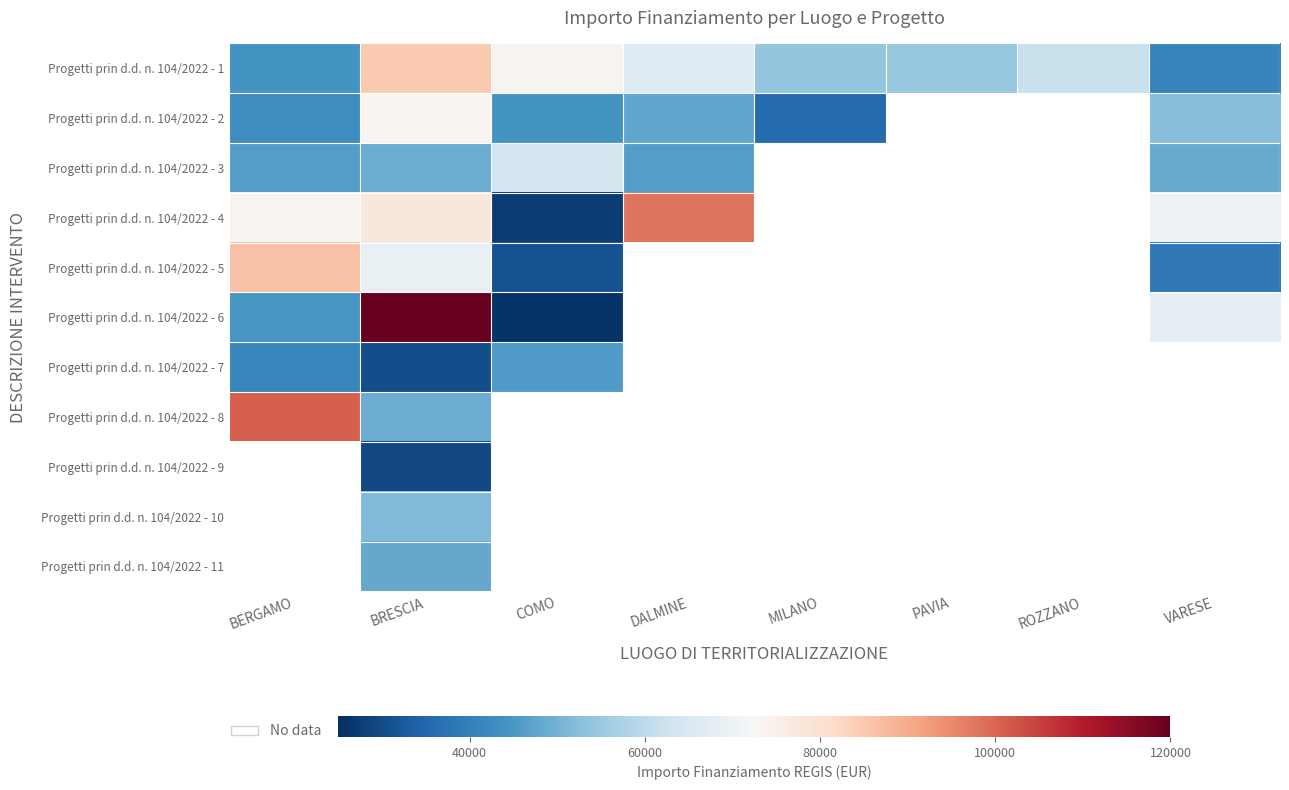

What is the spread (max minus min) of values at DALMINE?

51425.4